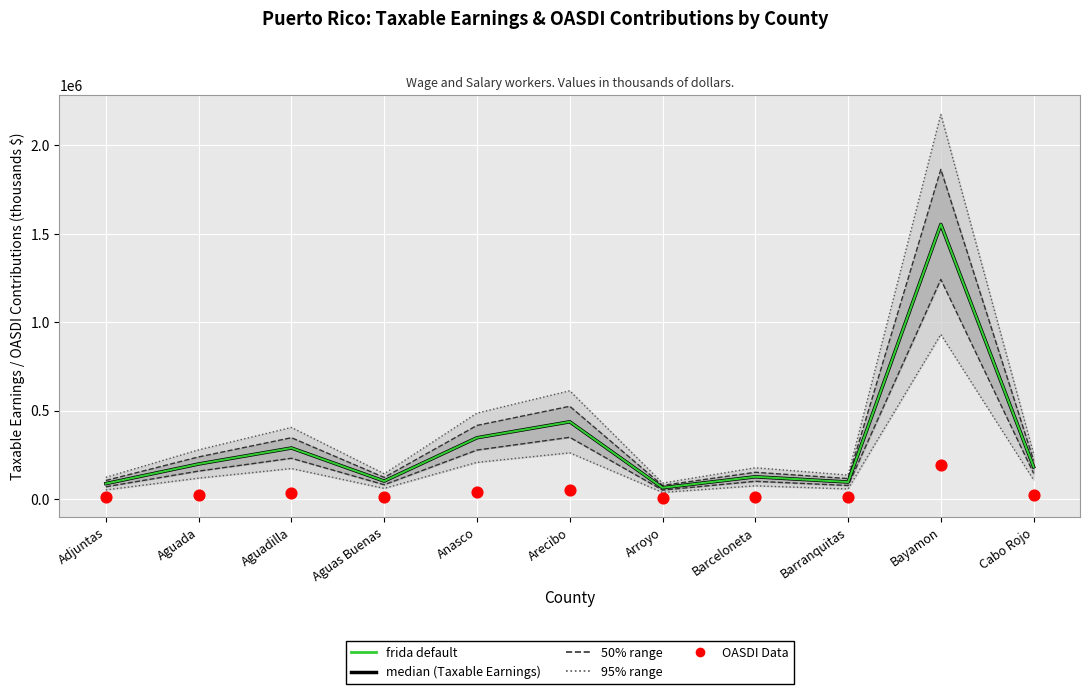

At which category is the sum across all series the highest?

Bayamon